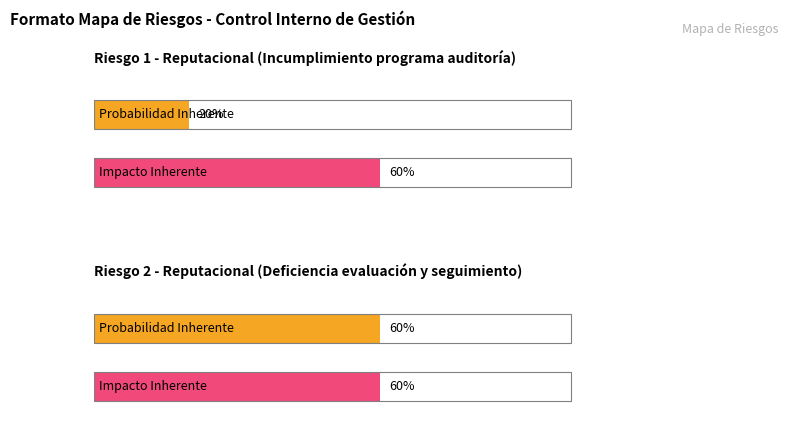

Reading left to right, list all the values displayed in this chart.

Probabilidad Inherente: Riesgo 1=0.2	Riesgo 2=0.6
Impacto Inherente: Riesgo 1=0.6	Riesgo 2=0.6